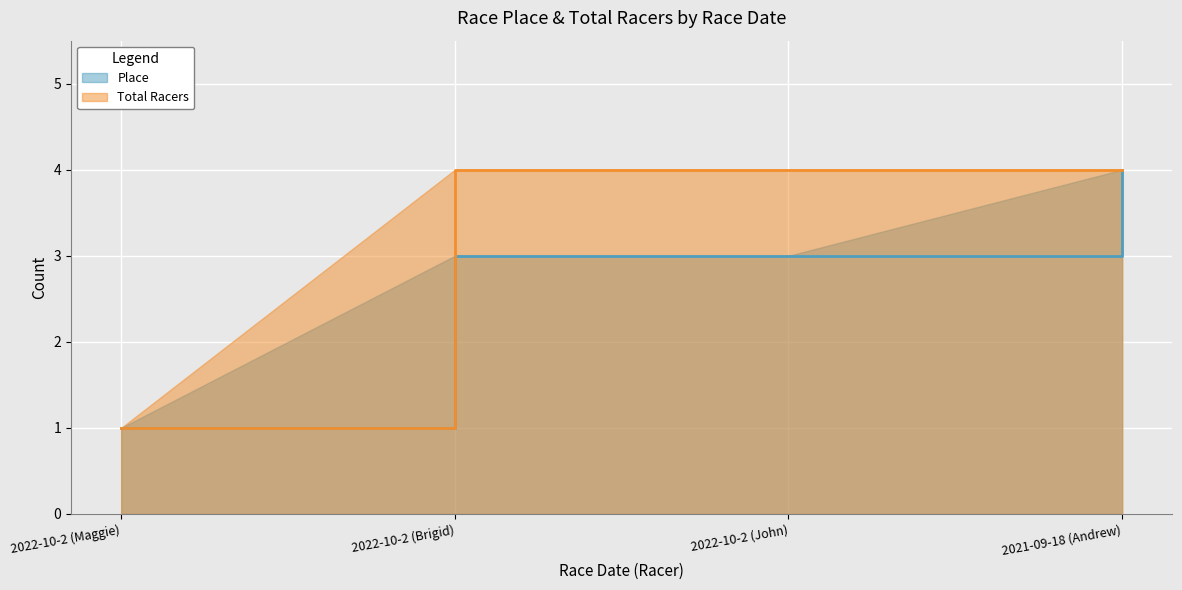

What position from the right is 2021-09-18 (Andrew)?

1